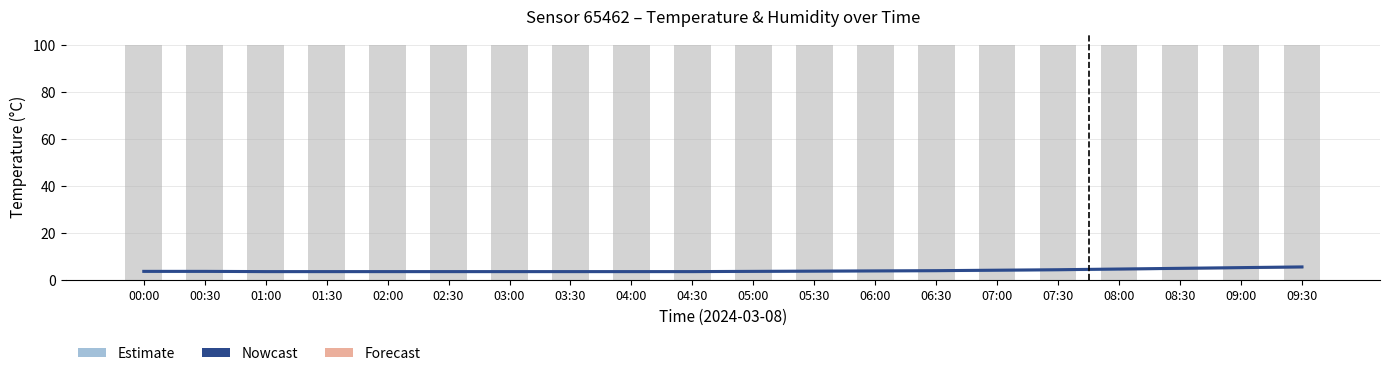

What is the greatest value displayed?

99.9